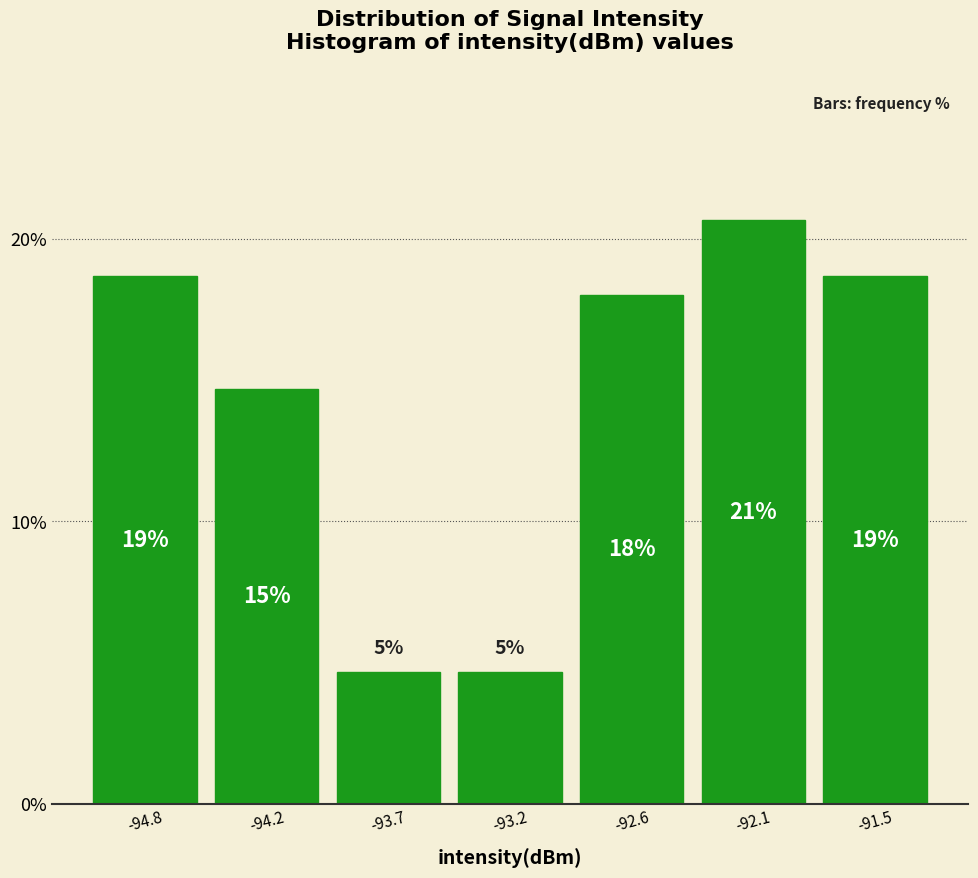

How many bars are there in total?

7